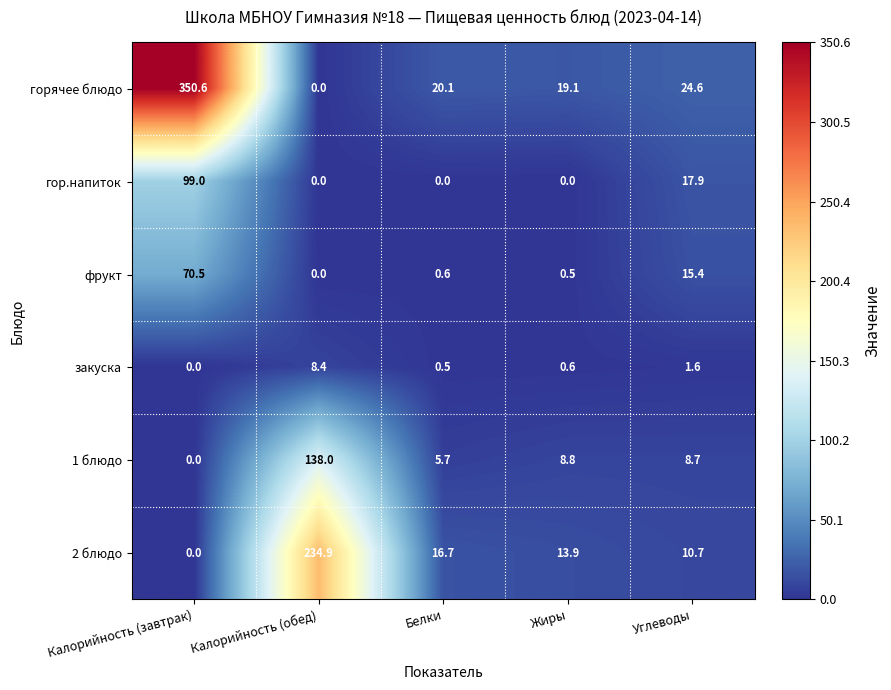

Reading left to right, transcribe all the data shown in this chart.

горячее блюдо: Калорийность (завтрак)=350.6	Калорийность (обед)=0.0	Белки=20.1	Жиры=19.1	Углеводы=24.6
гор.напиток: Калорийность (завтрак)=99.0	Калорийность (обед)=0.0	Белки=0.0	Жиры=0.0	Углеводы=17.9
фрукт: Калорийность (завтрак)=70.5	Калорийность (обед)=0.0	Белки=0.6	Жиры=0.5	Углеводы=15.4
закуска: Калорийность (завтрак)=0.0	Калорийность (обед)=8.4	Белки=0.5	Жиры=0.6	Углеводы=1.6
1 блюдо: Калорийность (завтрак)=0.0	Калорийность (обед)=138.0	Белки=5.7	Жиры=8.8	Углеводы=8.7
2 блюдо: Калорийность (завтрак)=0.0	Калорийность (обед)=234.9	Белки=16.7	Жиры=13.9	Углеводы=10.7